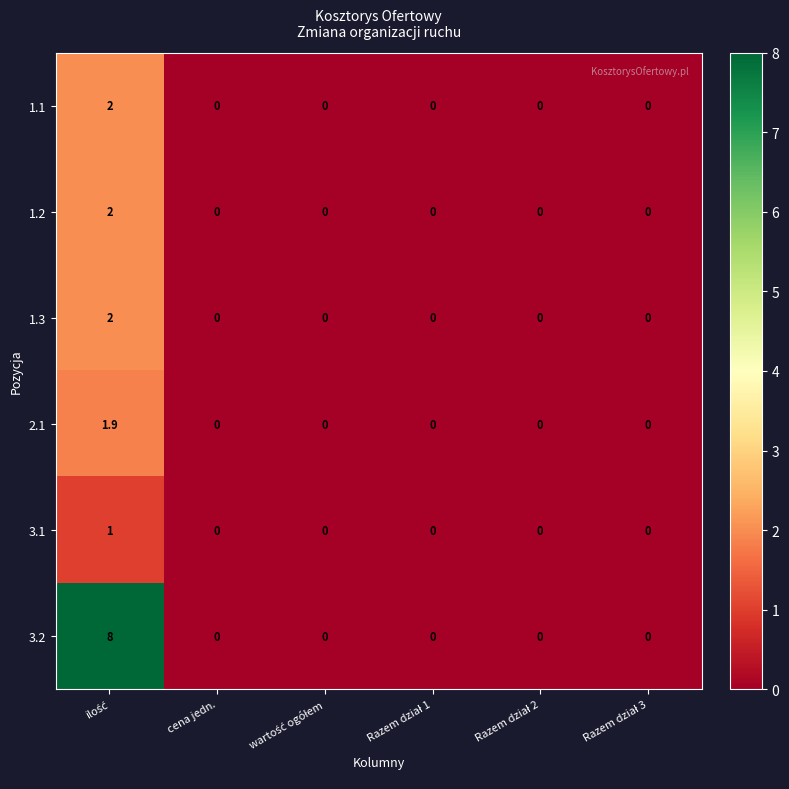

The 3.2 series shows 5.1 at cena jedn.. True or false?

False